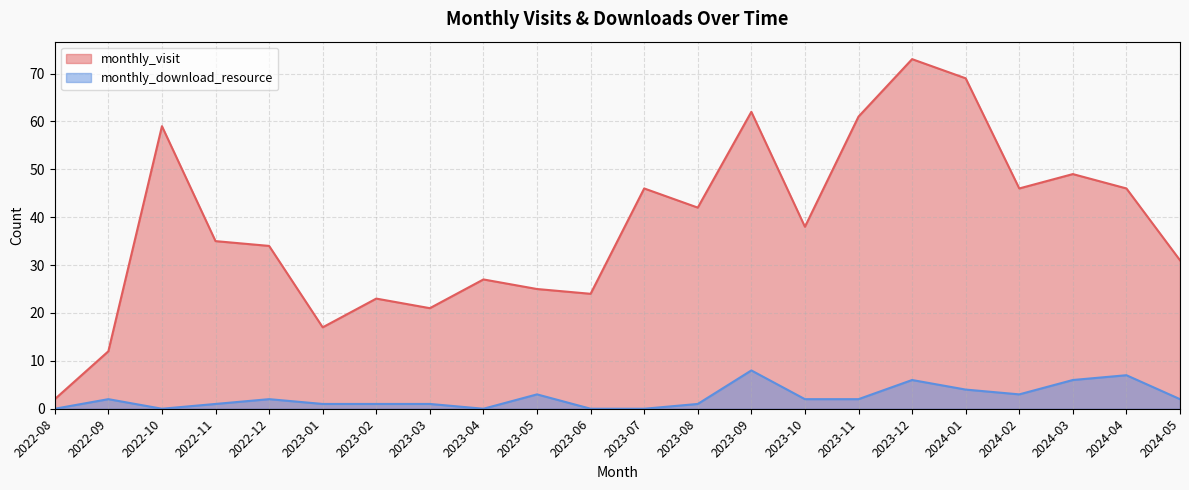

How many categories are shown in the chart?

22